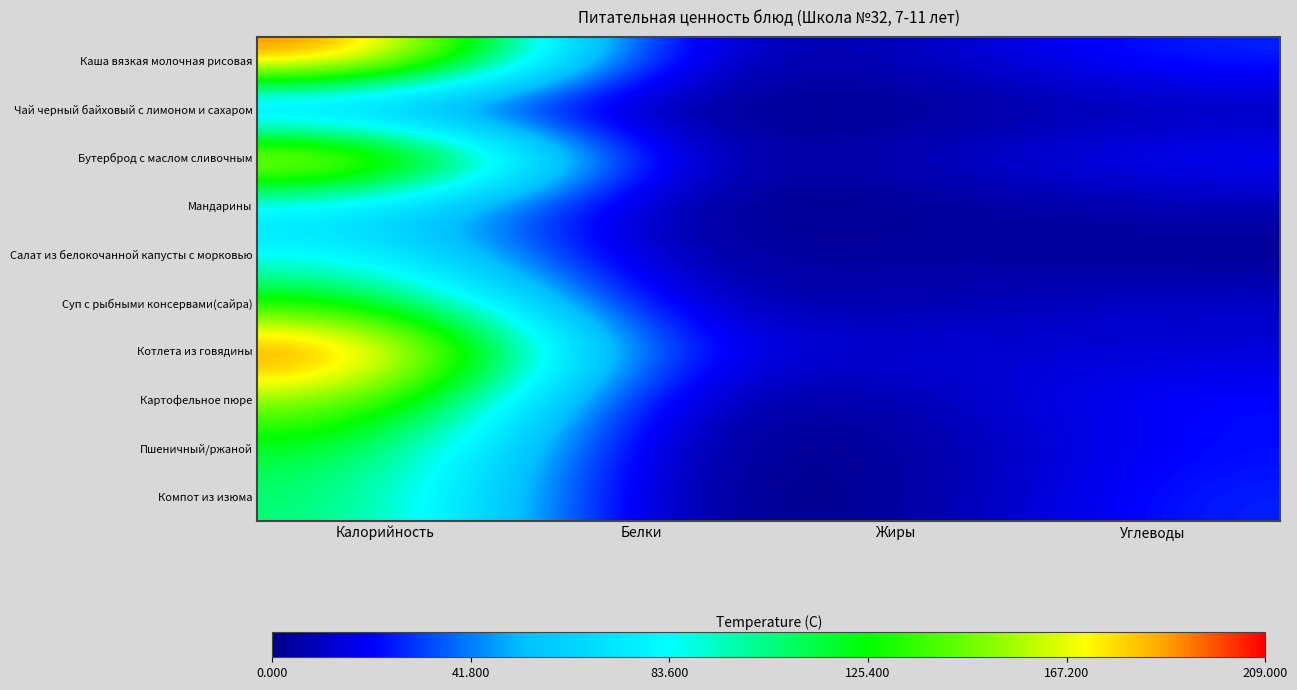

At how many categories does at least one series exceed 105?

1